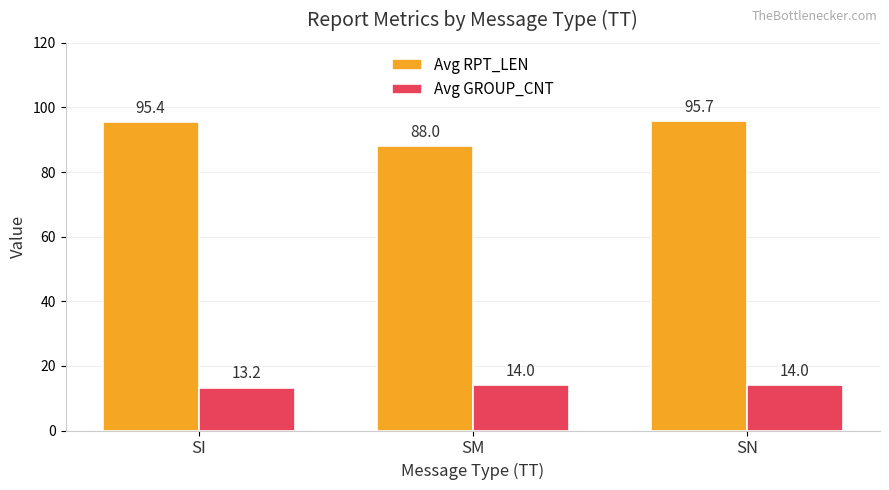

How many data points in Avg RPT_LEN are above 95?

2